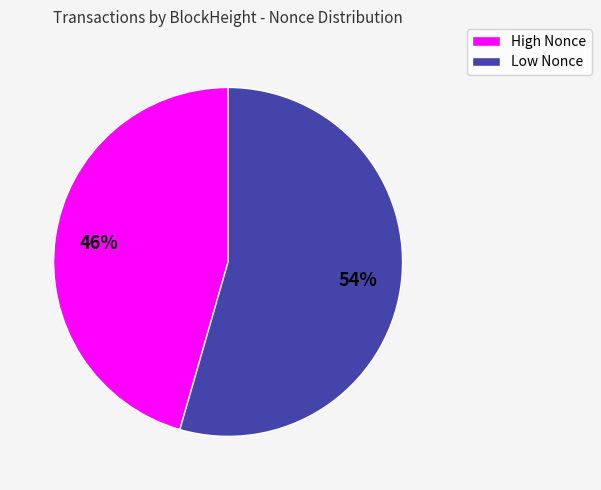

What is the smallest slice in the pie chart?

High Nonce